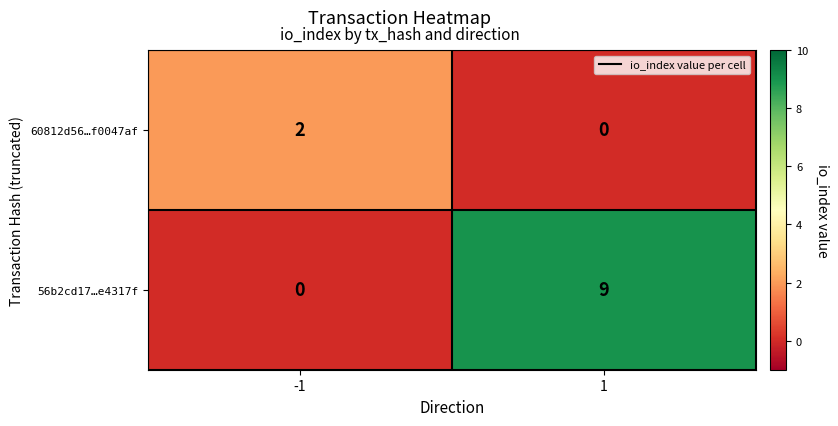

The value of 60812d56…f0047af at 1 is -1. True or false?

False